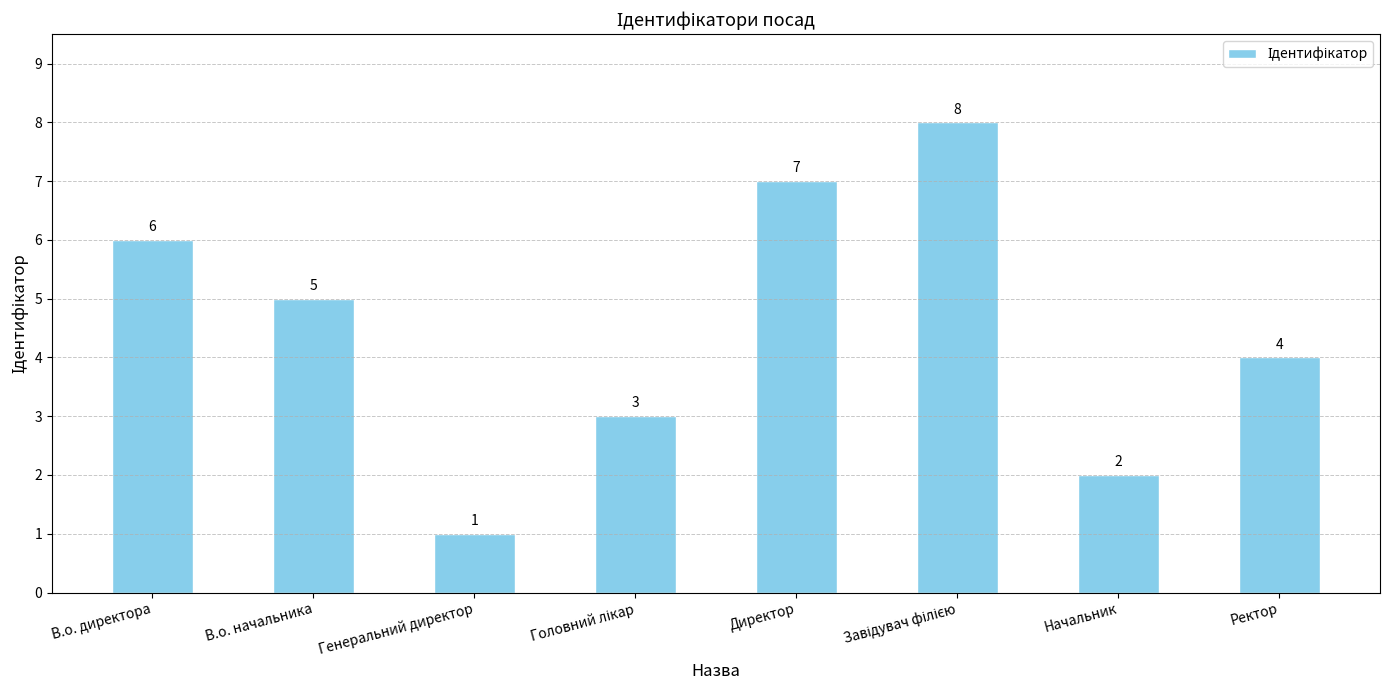

What is the difference between the maximum and minimum values?

7